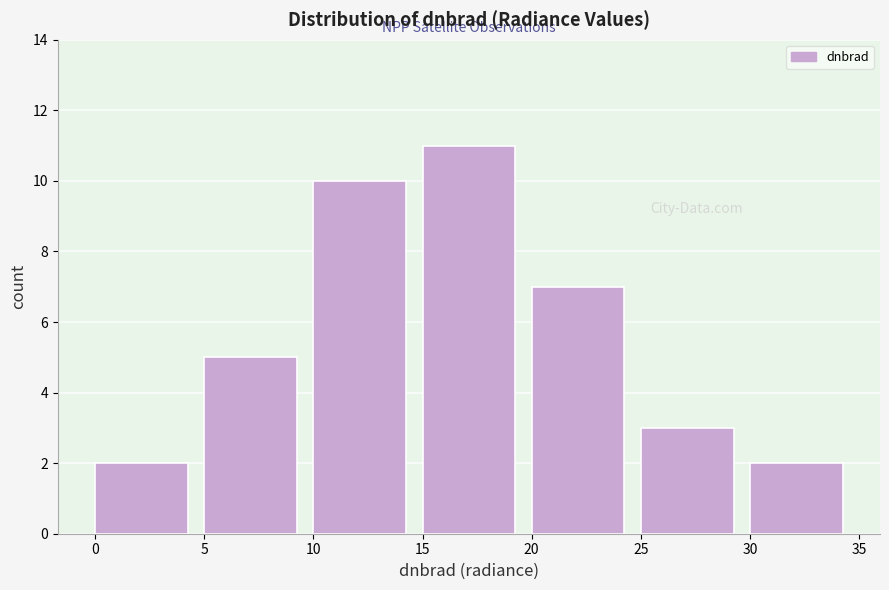

How tall is the bar that spans 15 to 20 on the x-axis? The values are not printed on the chart, so give them approximately, as read against the axis.

11